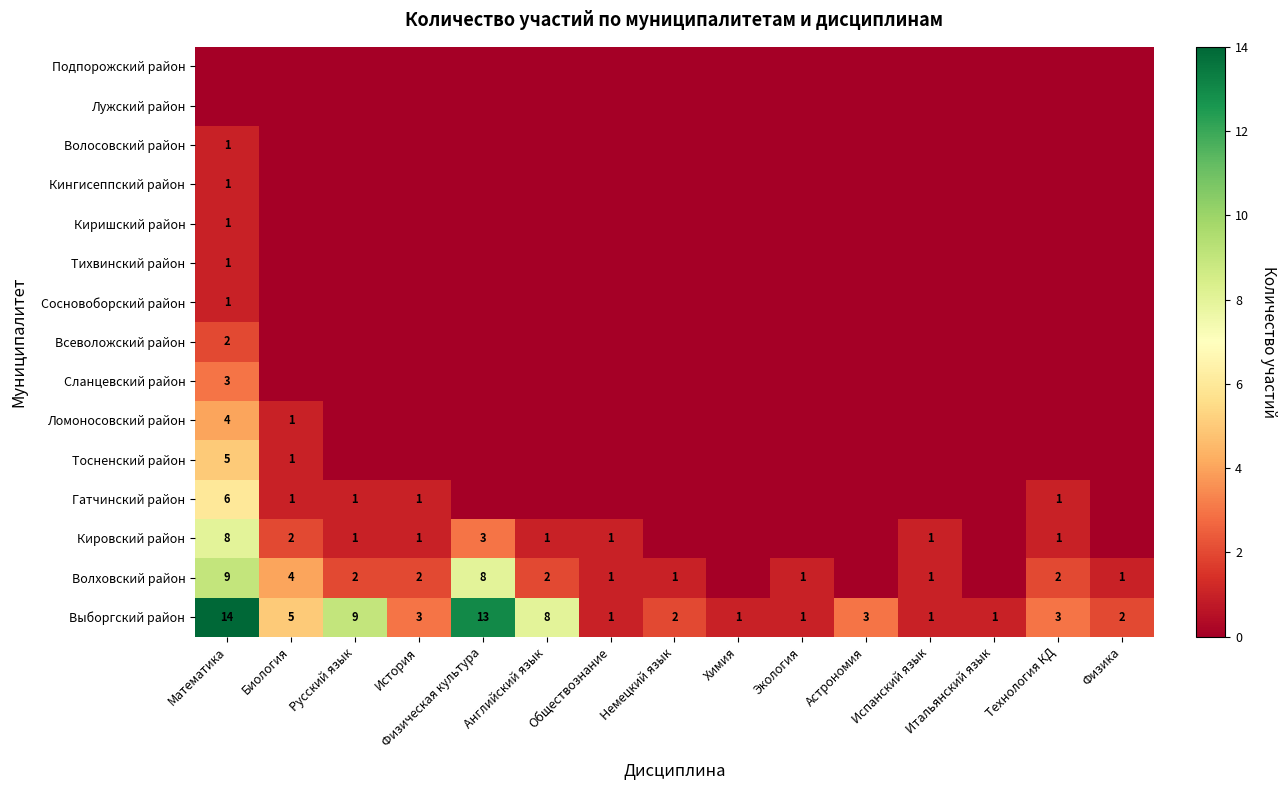

Which label corresponds to the smallest value in the chart?

Химия